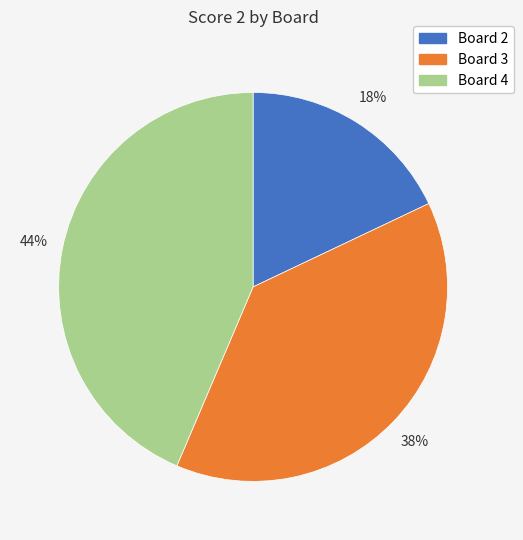

Between Board 4 and Board 3, which is larger?

Board 4